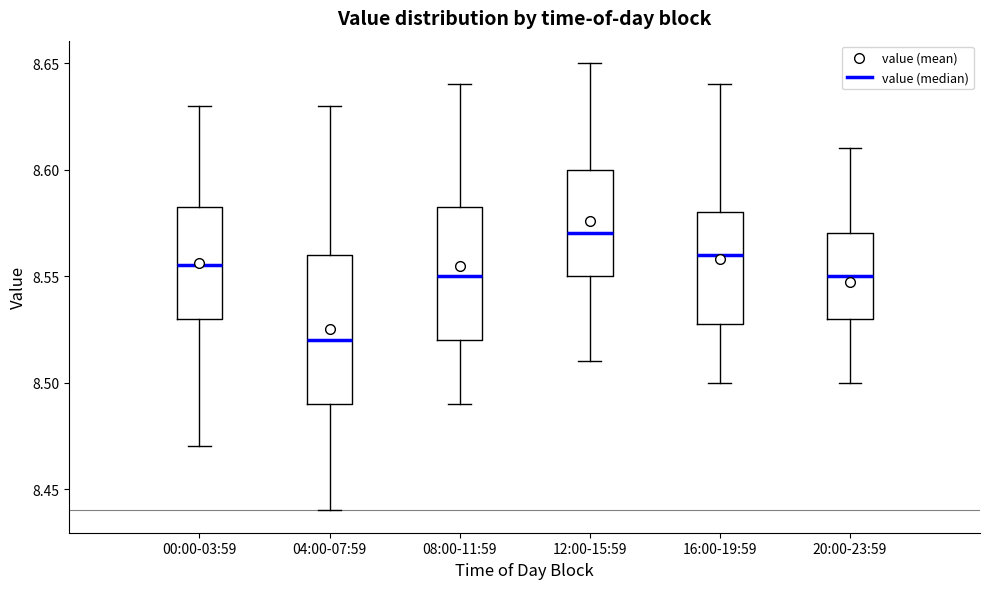

Where does the median line of the box for 12:00-15:59 sit on the y-axis? The values are not printed on the chart, so give them approximately, as read against the axis.

8.570